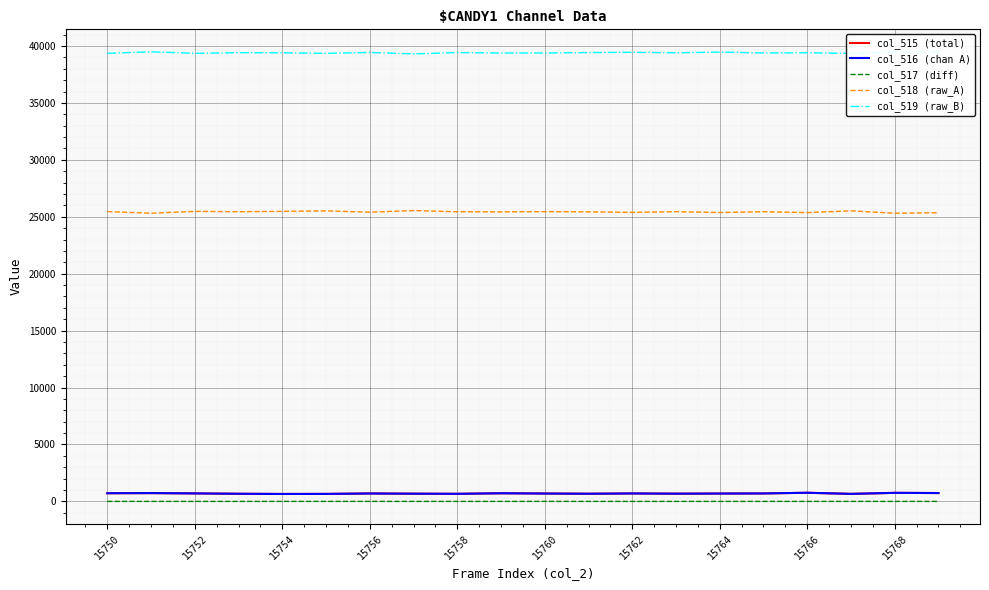

True or false: col_517 (diff) and col_516 (chan A) cross at least once.

False